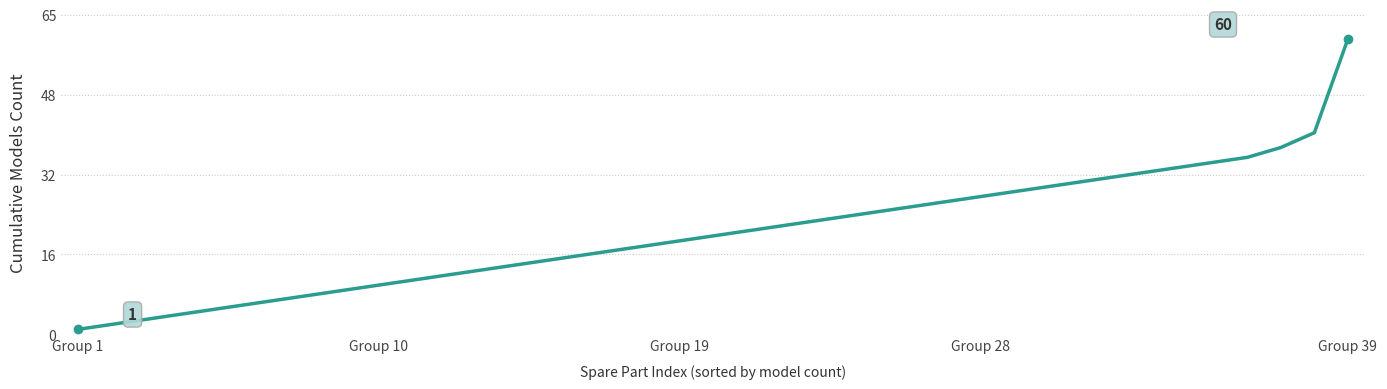

At which category does the chart reach its minimum across all series?

Group 1